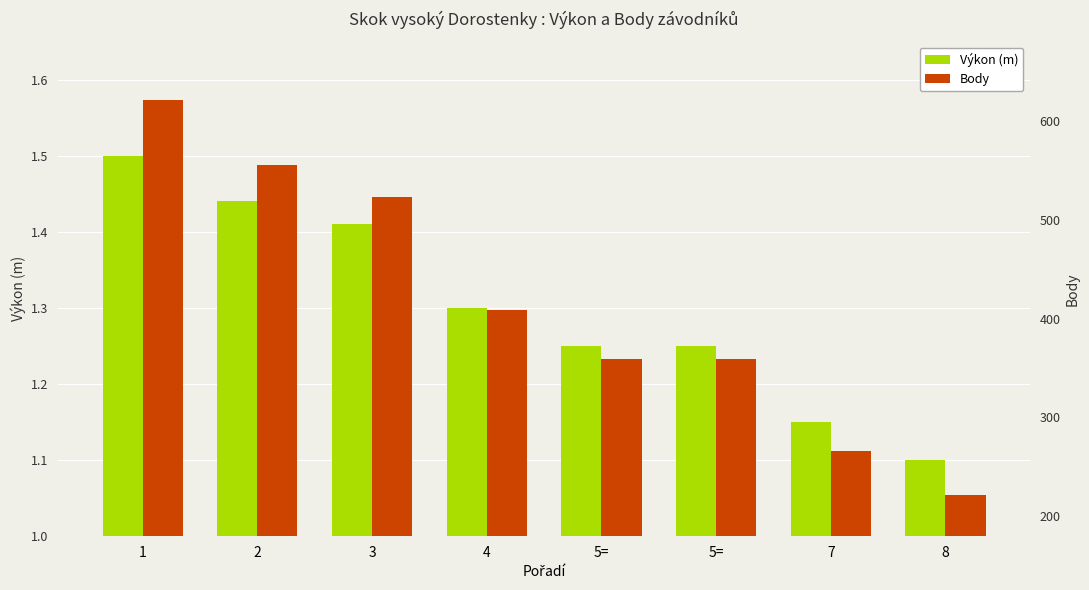

What is the label of the 8th bar from the right?

1